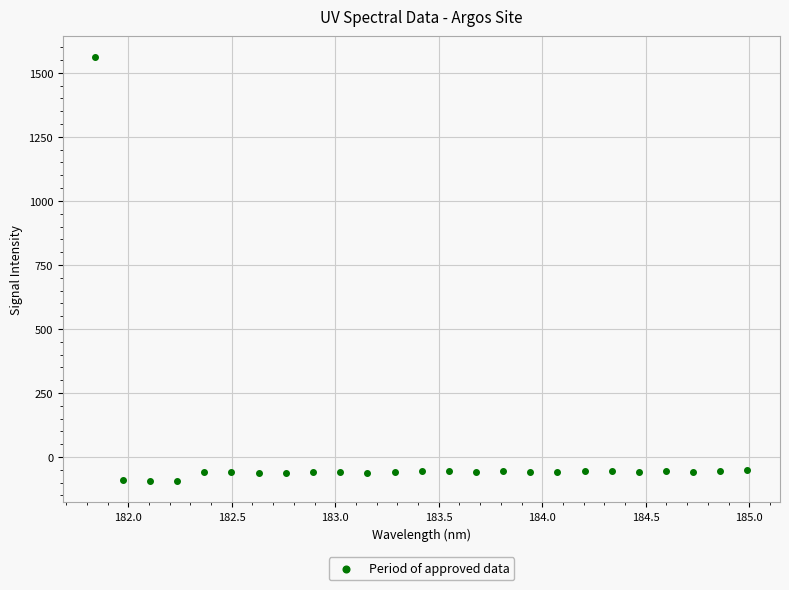

What is the range of Y values (max minus min)?

1654.7